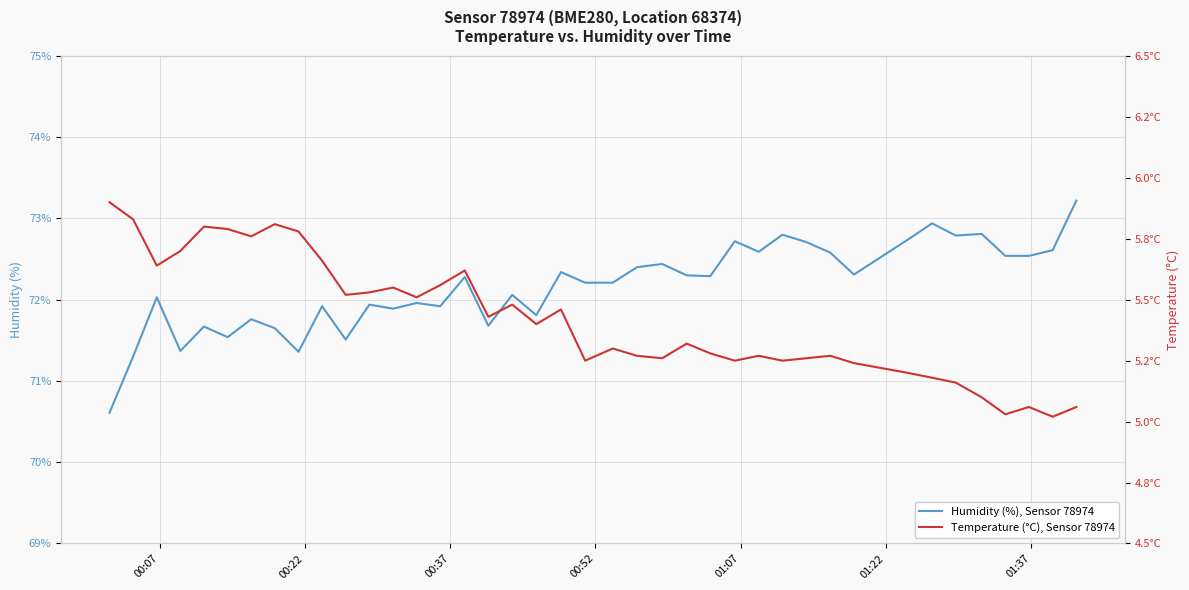

What is the lowest value of the Humidity (%), Sensor 78974 series?

70.6